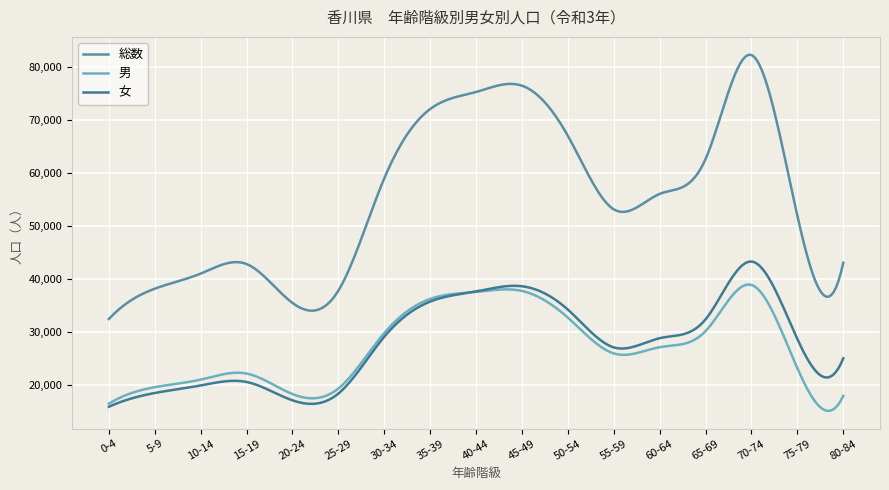

List the labels in order of 総数 value, largest first.

70-74, 45-49, 40-44, 35-39, 50-54, 65-69, 30-34, 60-64, 55-59, 75-79, 80-84, 15-19, 10-14, 5-9, 25-29, 20-24, 0-4